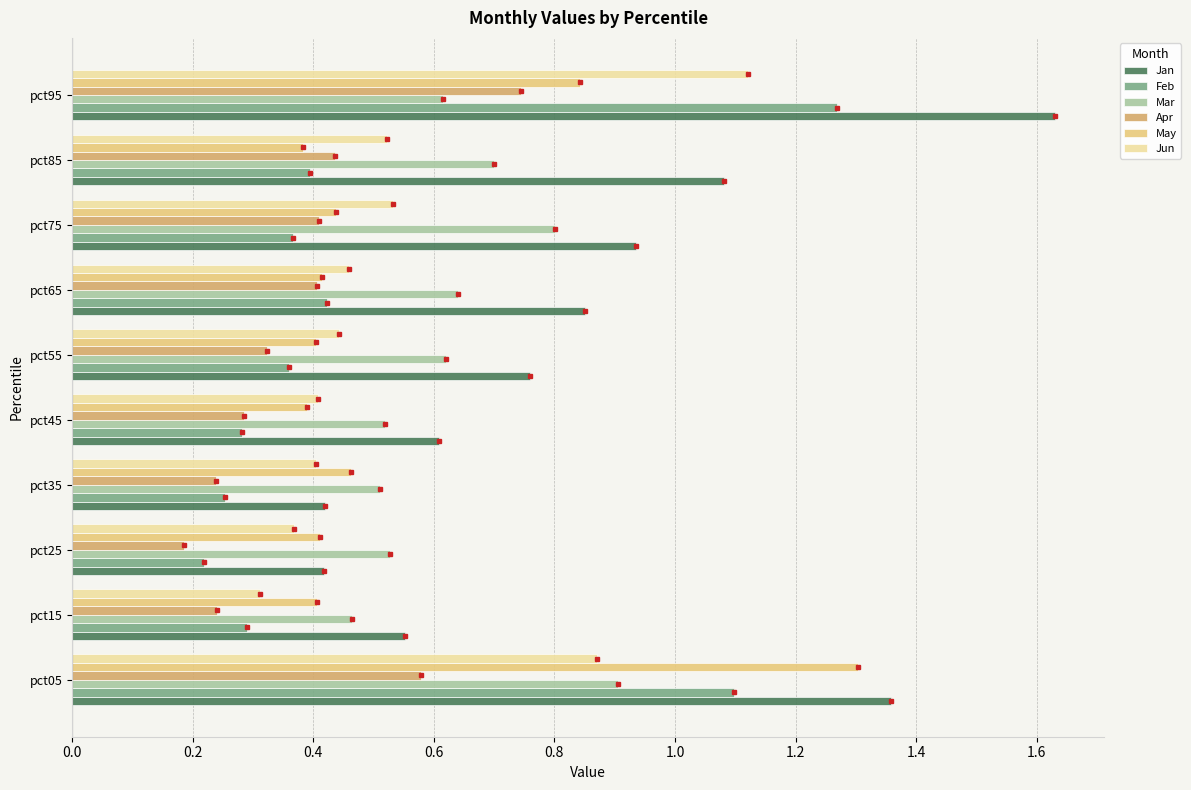

At which label does Apr reach its peak?

pct95